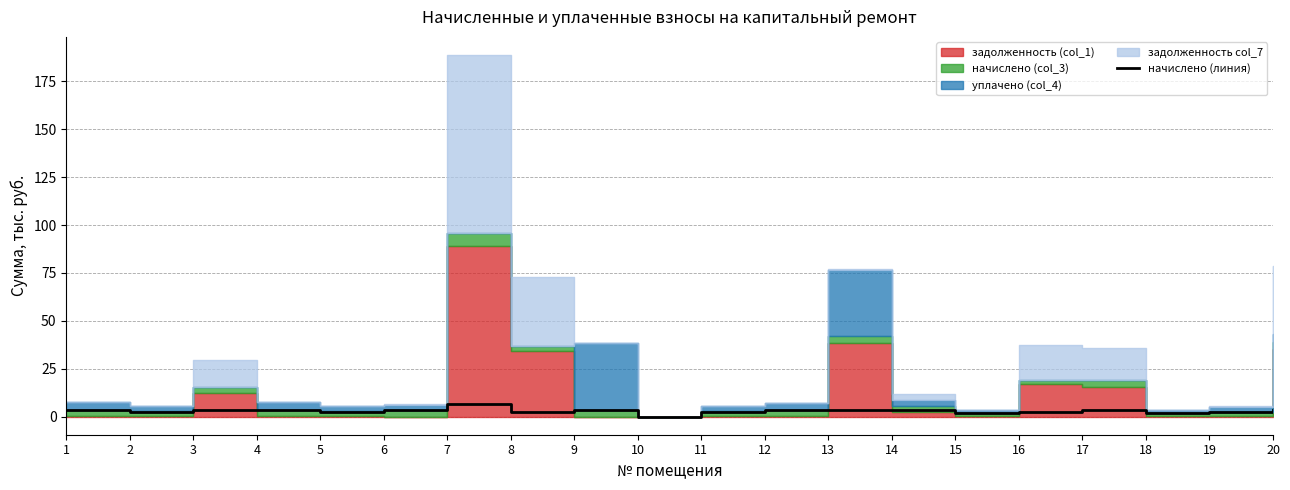

Approximately how many times larger is the value at 19 compared to 1?

0.7